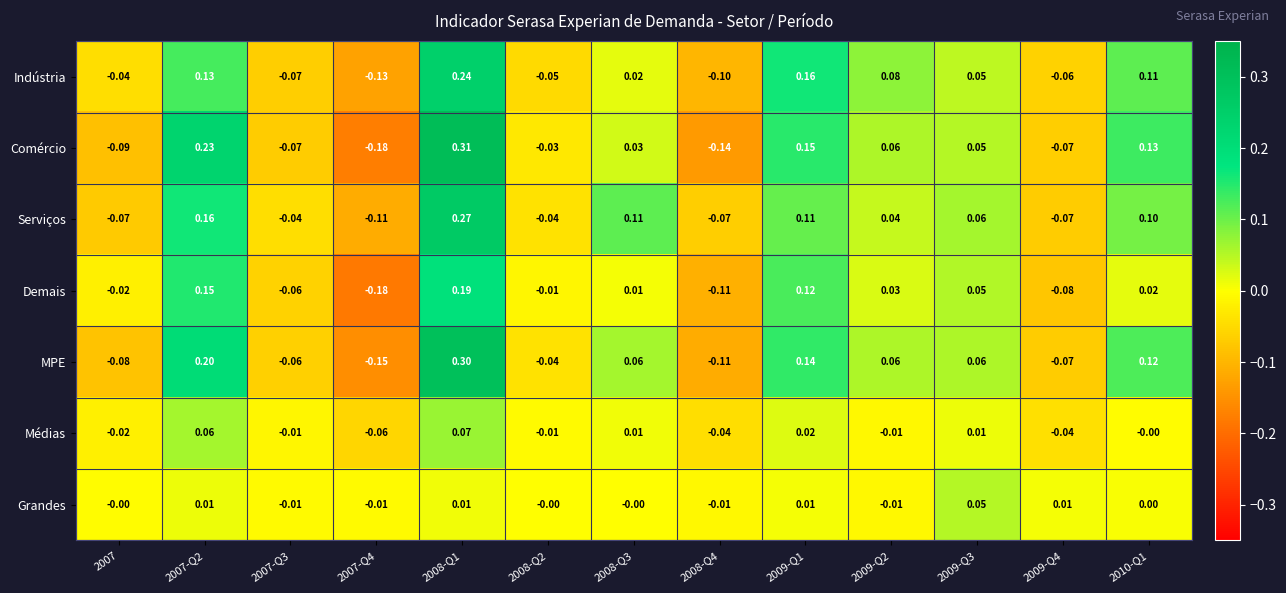

List the series in order of their peak value, highest first.

Comércio, MPE, Serviços, Indústria, Demais, Médias, Grandes